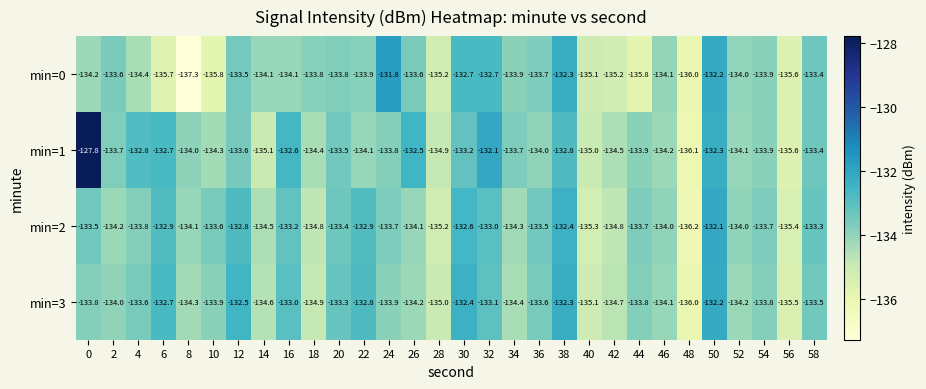

What is the average value of the min=1 series?

-133.6